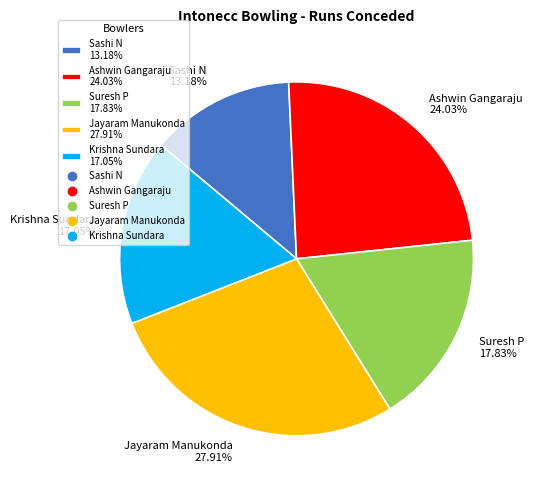

To the nearest percent, what is the average slice percentage?

20%